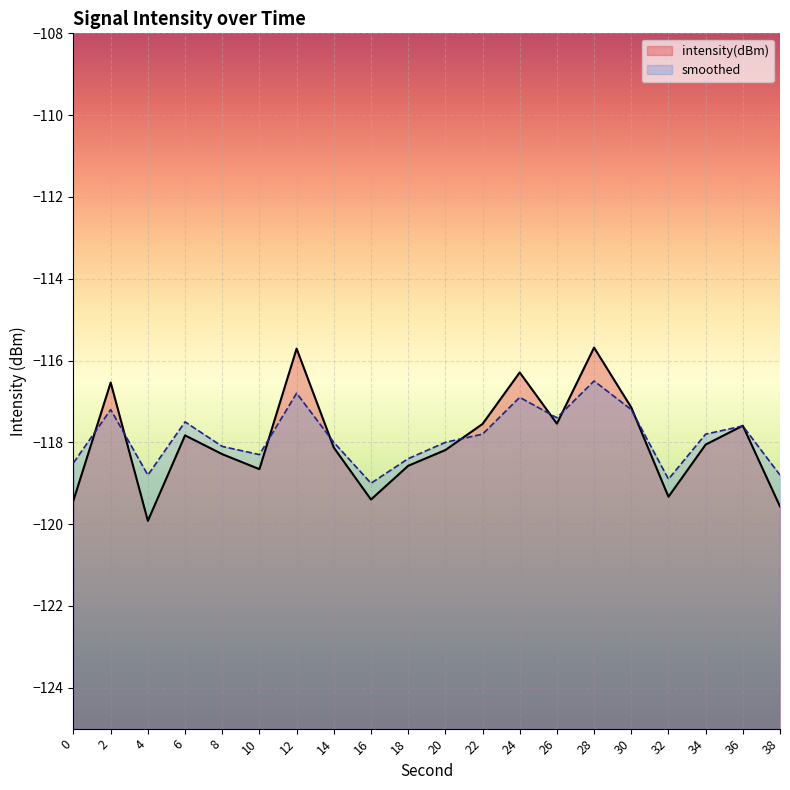

The intensity(dBm) series shows -115.7 at 12. True or false?

True